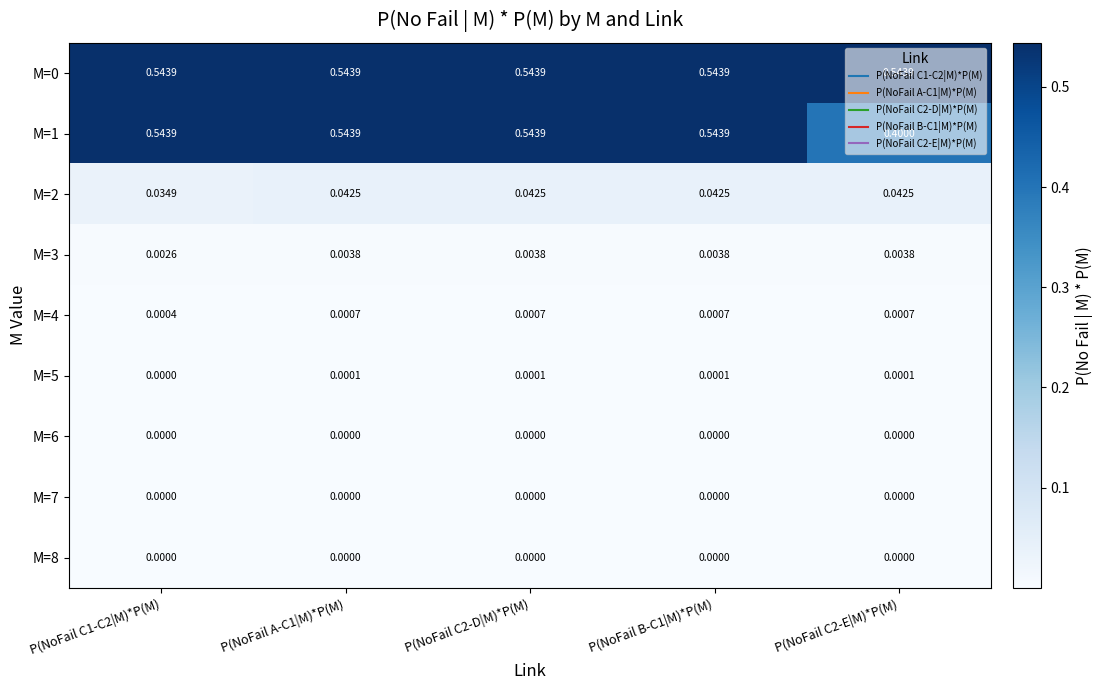

At how many categories does at least one series exceed 0?

5